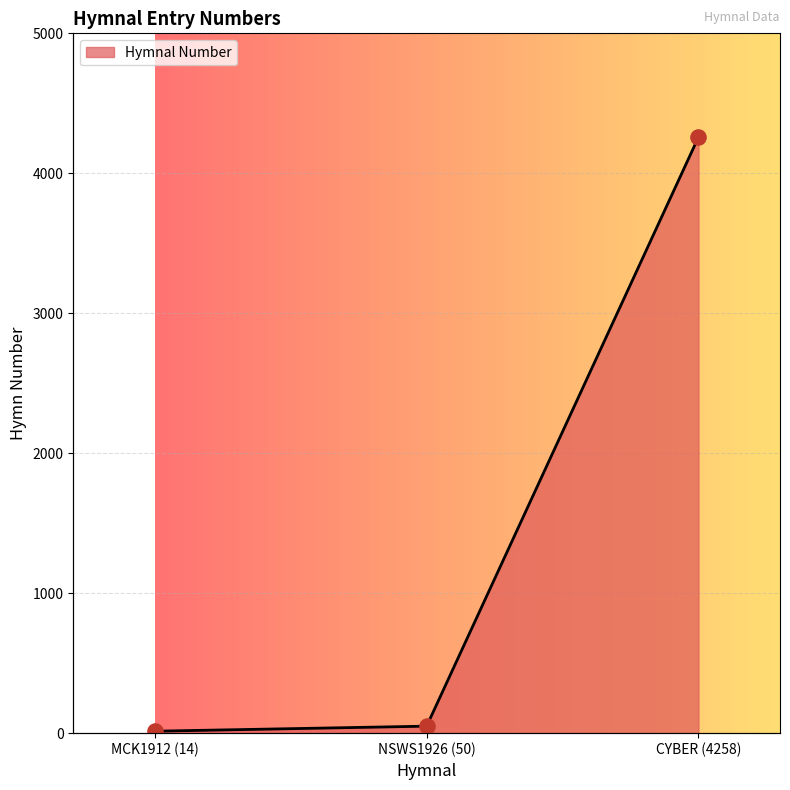

Approximately how many times larger is the value at MCK1912 (14) compared to NSWS1926 (50)?

0.3